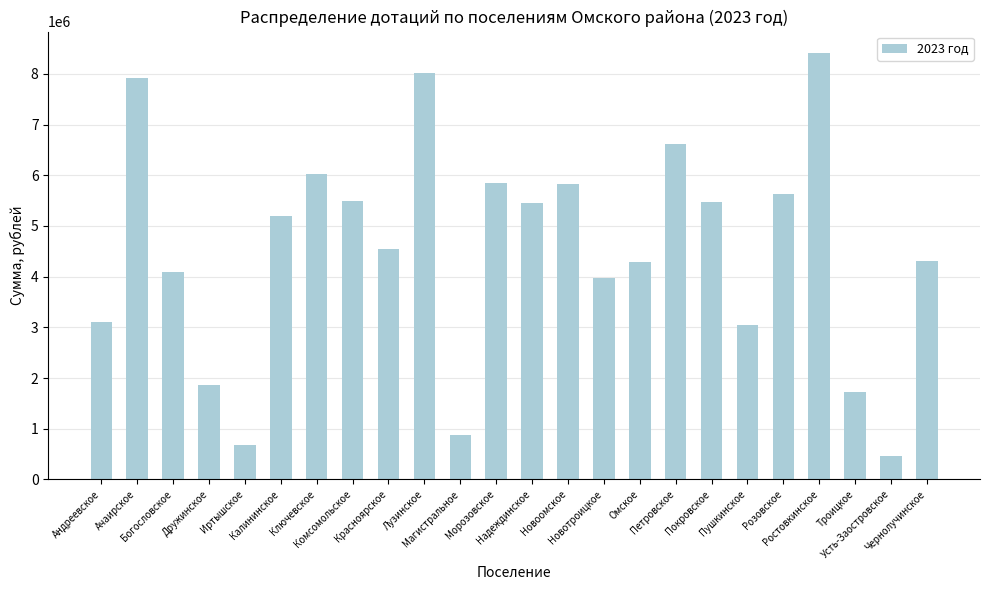

What is the value of the 1st bar from the left?

3109510.3